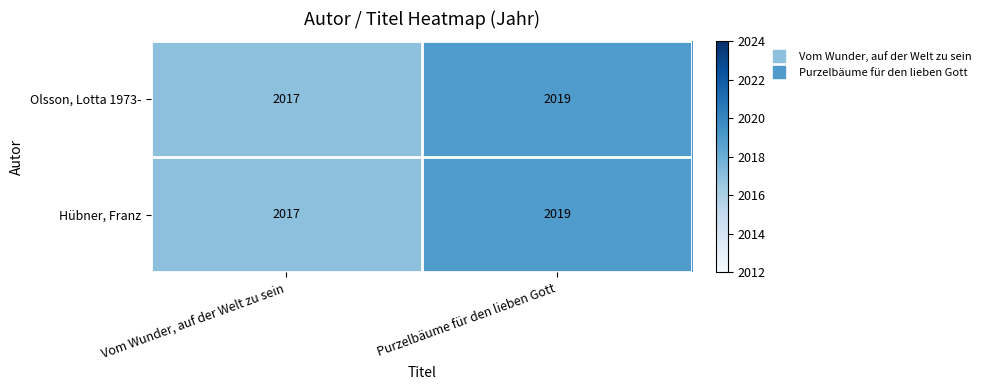

True or false: Olsson, Lotta 1973- has a value of 421 at Vom Wunder, auf der Welt zu sein.

False